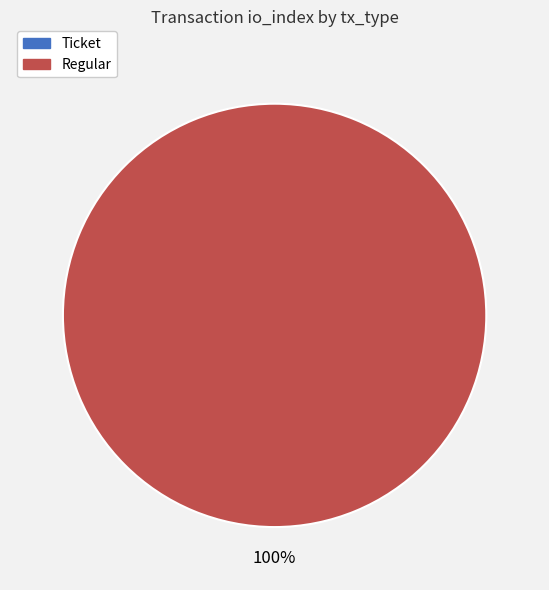

To the nearest percent, what is the difference between the Regular and Ticket slice percentages?

100%